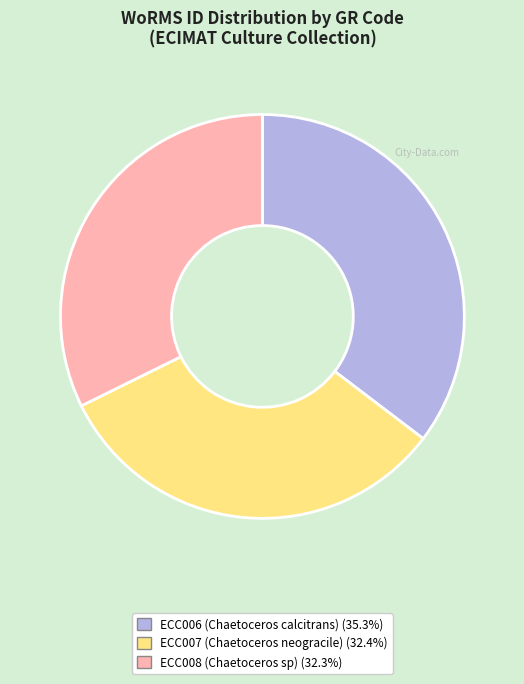

How many slices are in this pie chart?

3